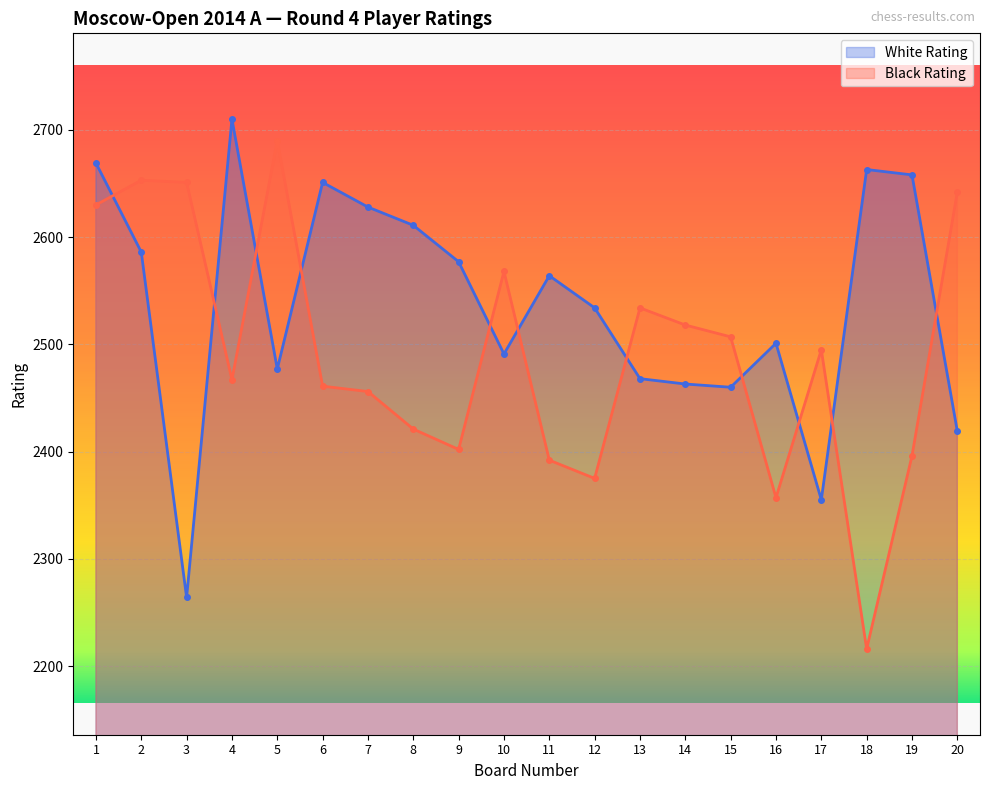

In Black Rating, how many points are lower than both neighbors (excluding endpoints)?

5